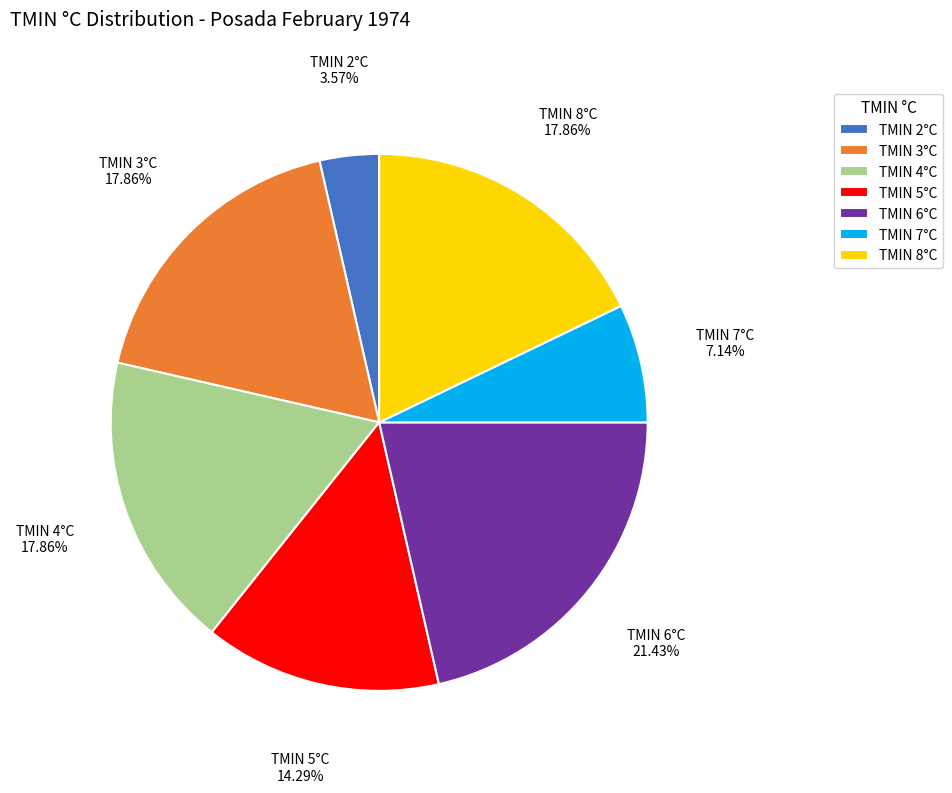

Is there any slice that represents more than half of the pie?

No